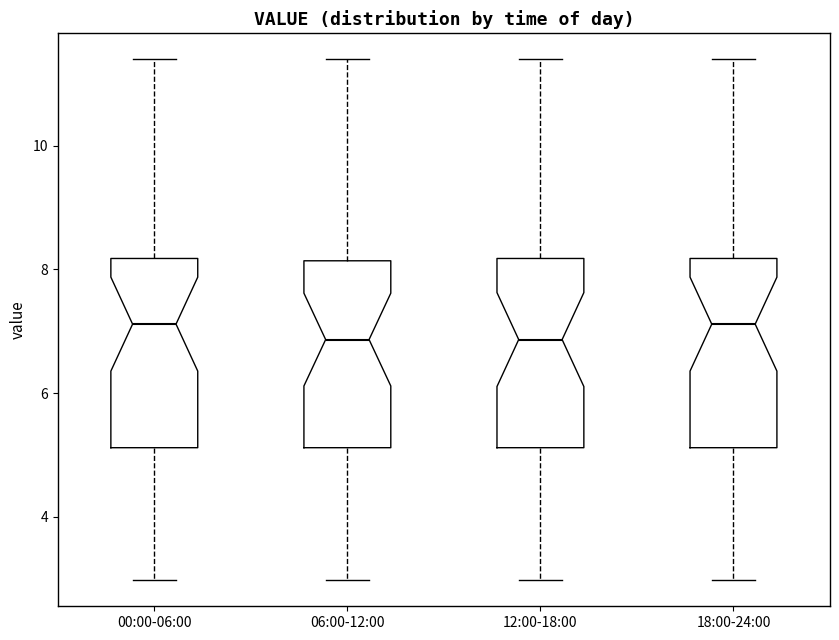

Reading left to right, read every box against the y-axis: the position of its median line, the range the box covers, and the ends of its whiskers. The values are not printed on the chart, so give them approximately, as read against the axis.

00:00-06:00: median 7.2, box 5.2 to 8.2, whiskers 3.0 to 11.4
06:00-12:00: median 6.8, box 5.2 to 8.2, whiskers 3.0 to 11.4
12:00-18:00: median 6.8, box 5.2 to 8.2, whiskers 3.0 to 11.4
18:00-24:00: median 7.2, box 5.2 to 8.2, whiskers 3.0 to 11.4